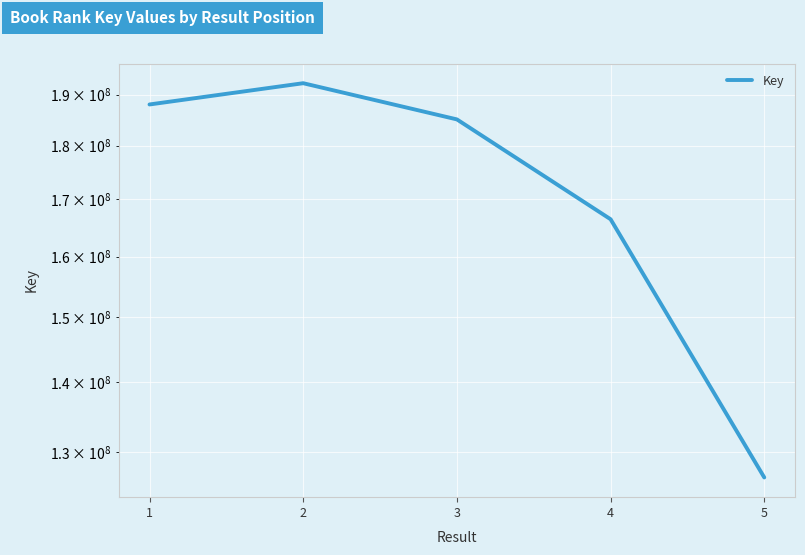

True or false: the data shows 283942915 at 1.

False